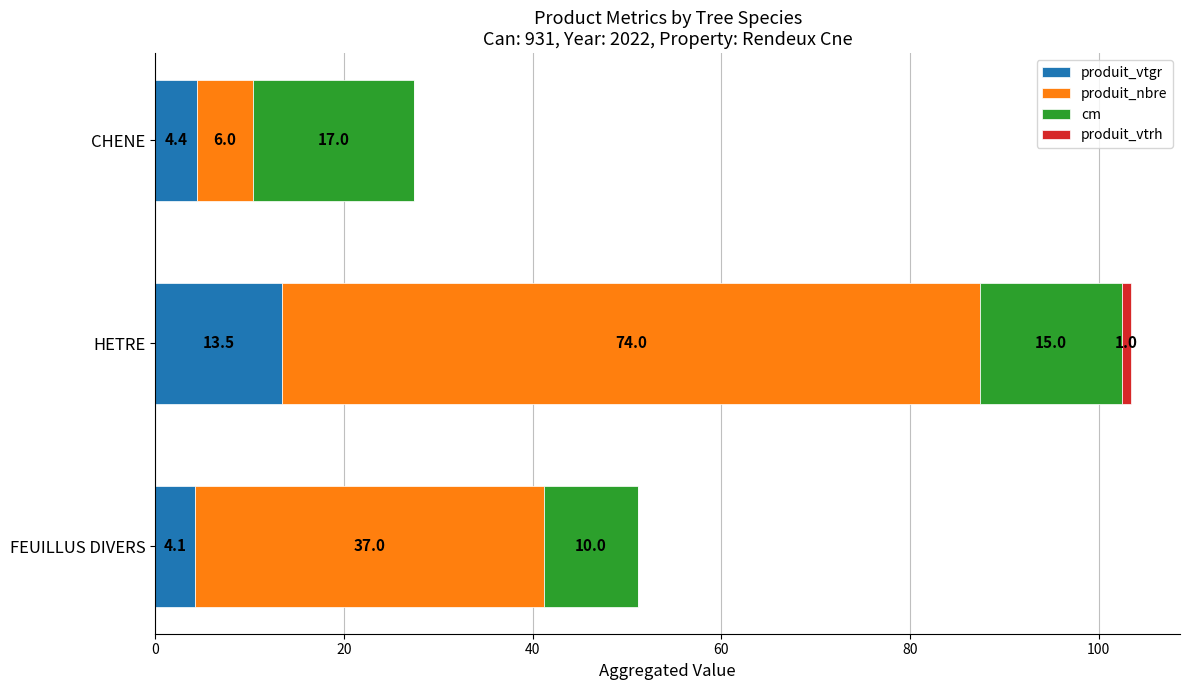

At which label does produit_vtgr reach its peak?

HETRE